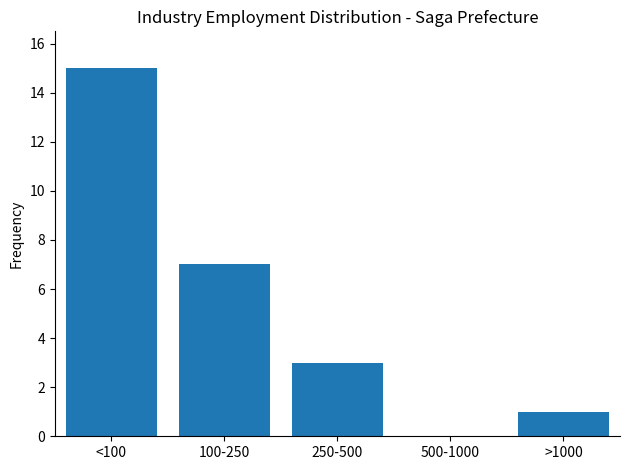

Reading left to right, list all the values displayed in this chart.

<100=15	100-250=7	250-500=3	500-1000=0	>1000=1